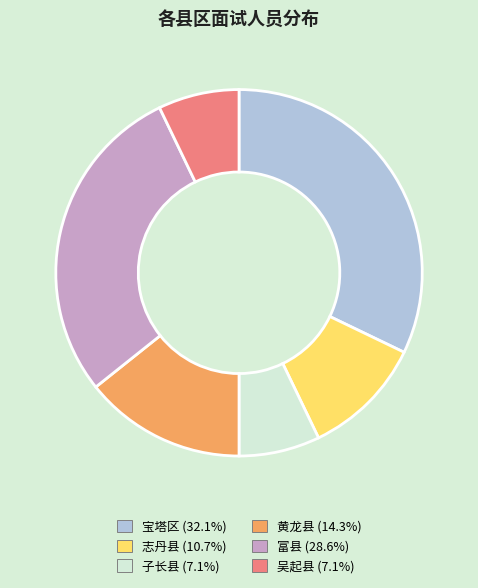

Count the number of slices in the pie.

6